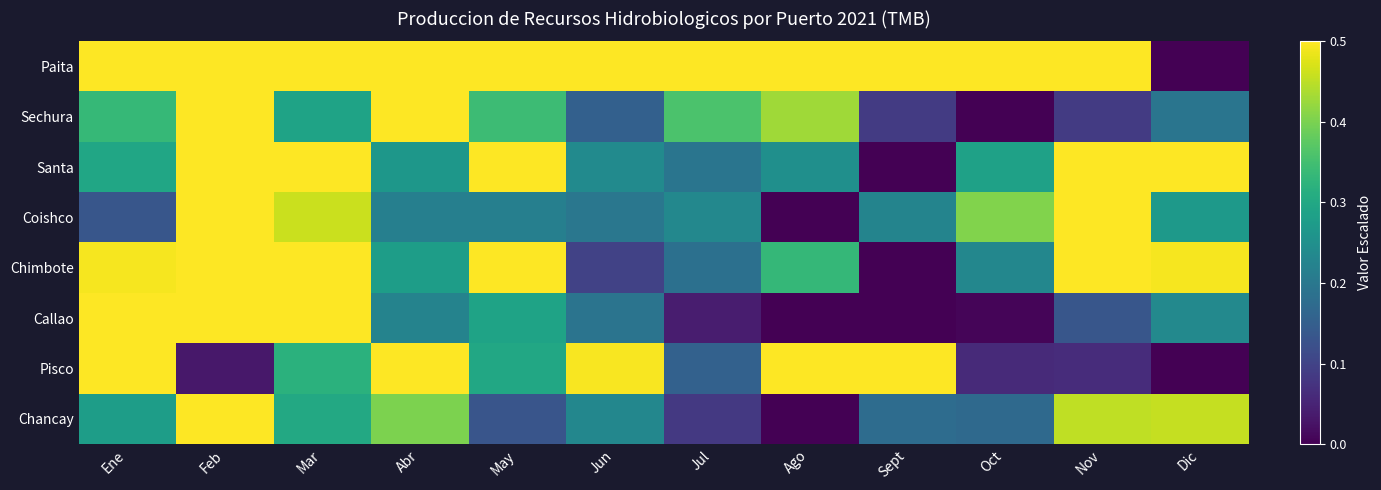

Reading left to right, extract all data points from this chart.

Paita: Ene=0.6	Feb=0.8	Mar=1.0	Abr=0.9	May=0.9	Jun=0.9	Jul=0.8	Ago=0.8	Sept=0.7	Oct=0.7	Nov=0.7	Dic=0.0
Sechura: Ene=0.3	Feb=1.0	Mar=0.3	Abr=0.6	May=0.3	Jun=0.2	Jul=0.4	Ago=0.4	Sept=0.1	Oct=0.0	Nov=0.1	Dic=0.2
Santa: Ene=0.3	Feb=0.8	Mar=0.5	Abr=0.3	May=0.5	Jun=0.2	Jul=0.2	Ago=0.2	Sept=0.0	Oct=0.3	Nov=1.0	Dic=0.8
Coishco: Ene=0.1	Feb=0.8	Mar=0.5	Abr=0.2	May=0.2	Jun=0.2	Jul=0.2	Ago=0.0	Sept=0.2	Oct=0.4	Nov=1.0	Dic=0.3
Chimbote: Ene=0.5	Feb=1.0	Mar=0.8	Abr=0.3	May=0.5	Jun=0.1	Jul=0.2	Ago=0.3	Sept=0.0	Oct=0.2	Nov=0.8	Dic=0.5
Callao: Ene=0.7	Feb=1.0	Mar=0.7	Abr=0.2	May=0.3	Jun=0.2	Jul=0.0	Ago=0.0	Sept=0.0	Oct=0.0	Nov=0.1	Dic=0.2
Pisco: Ene=0.7	Feb=0.0	Mar=0.3	Abr=1.0	May=0.3	Jun=0.5	Jul=0.2	Ago=0.8	Sept=0.5	Oct=0.1	Nov=0.1	Dic=0.0
Chancay: Ene=0.3	Feb=1.0	Mar=0.3	Abr=0.4	May=0.1	Jun=0.2	Jul=0.1	Ago=0.0	Sept=0.2	Oct=0.2	Nov=0.5	Dic=0.5